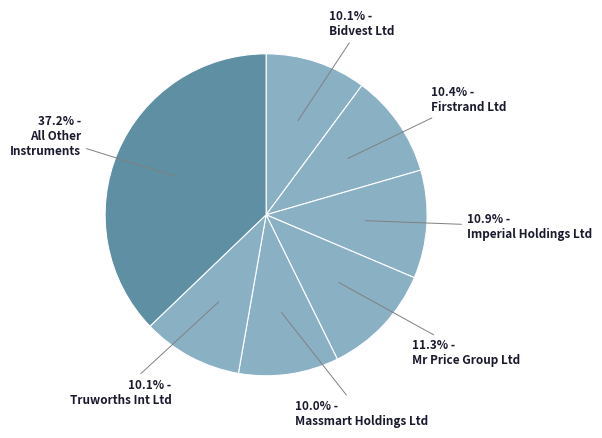

How many segments does this pie chart have?

7